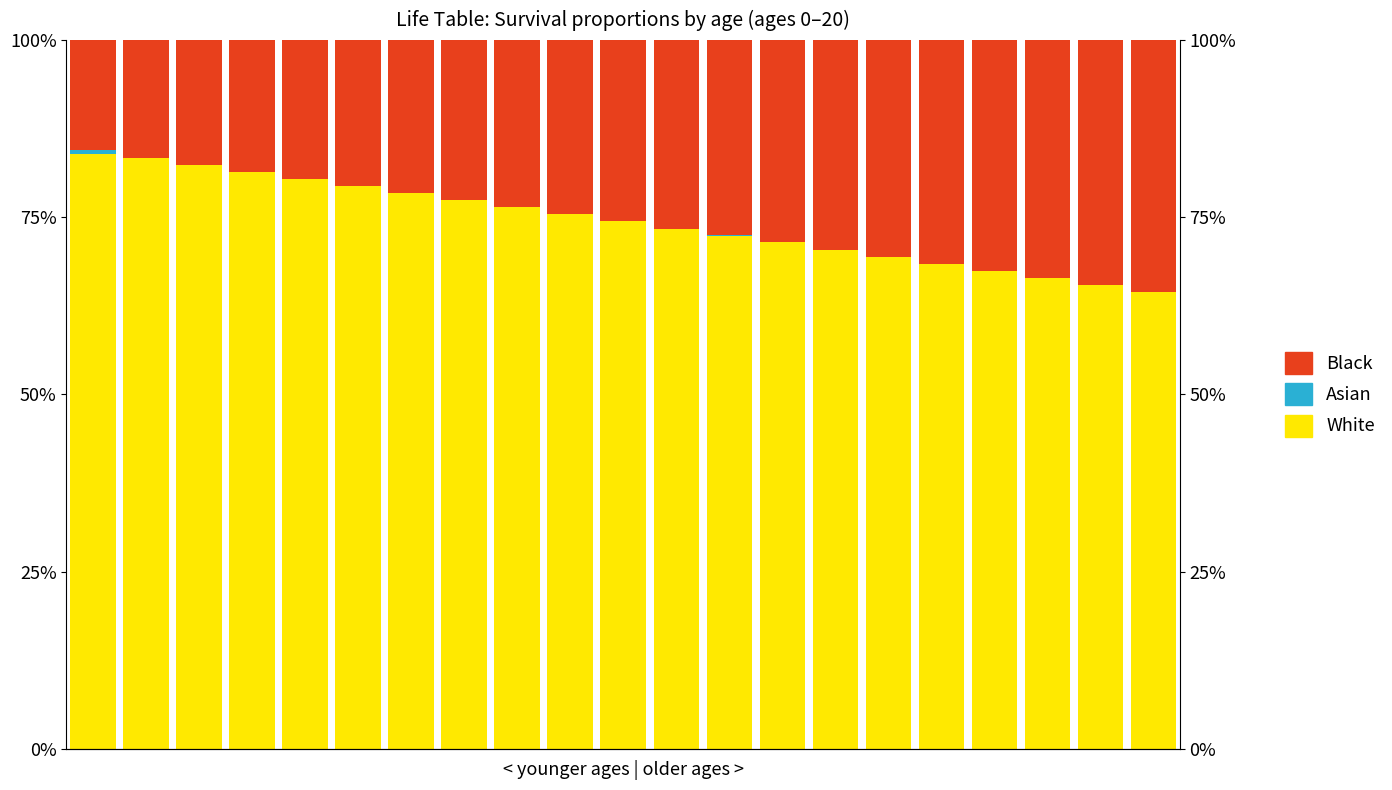

At how many categories does at least one series exceed 58?

21